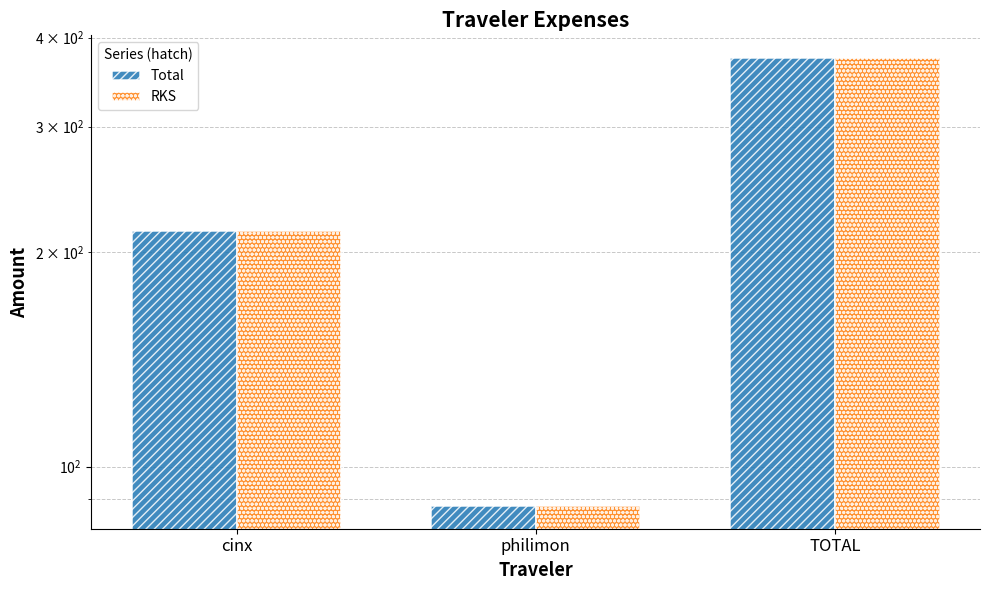

What is the label of the 1st bar from the right?

TOTAL